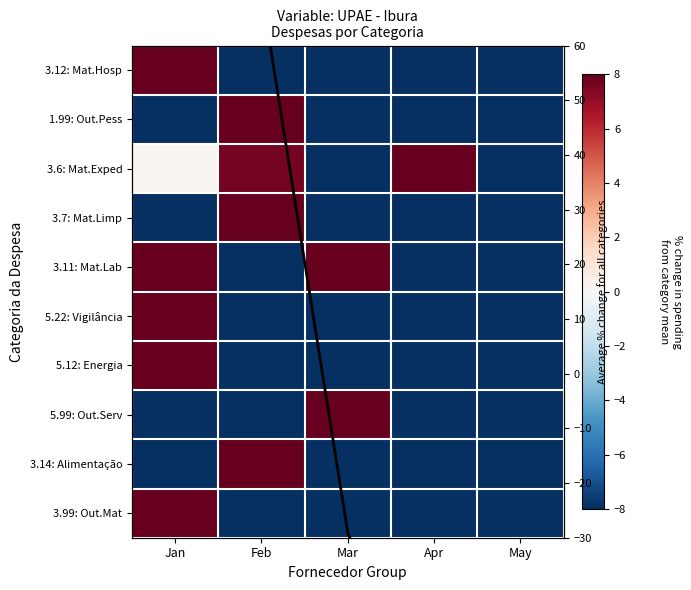

At which category is the sum across all series the highest?

Jan